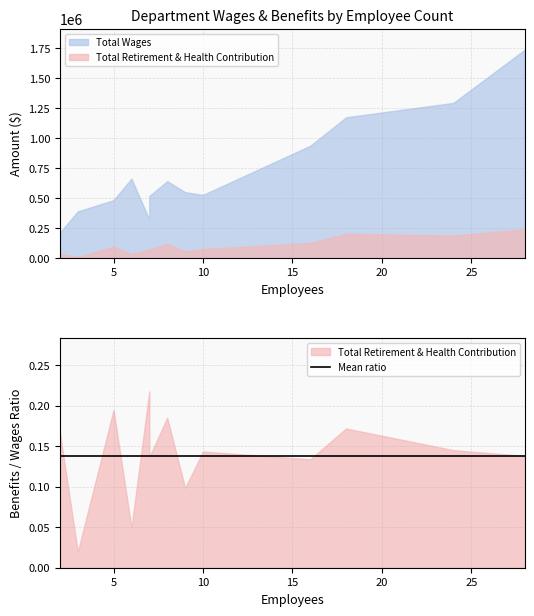

What is the difference between the maximum and second lowest values in the Total Retirement & Health Contribution series?

208678.0